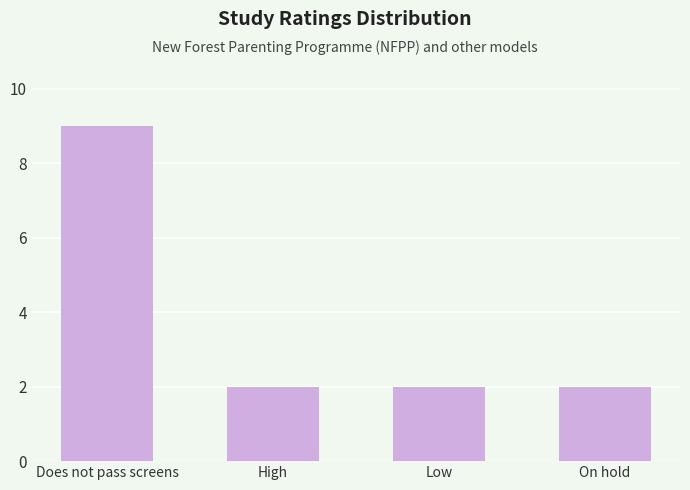

What is the ratio of the value at Low to the value at Does not pass screens?

0.2